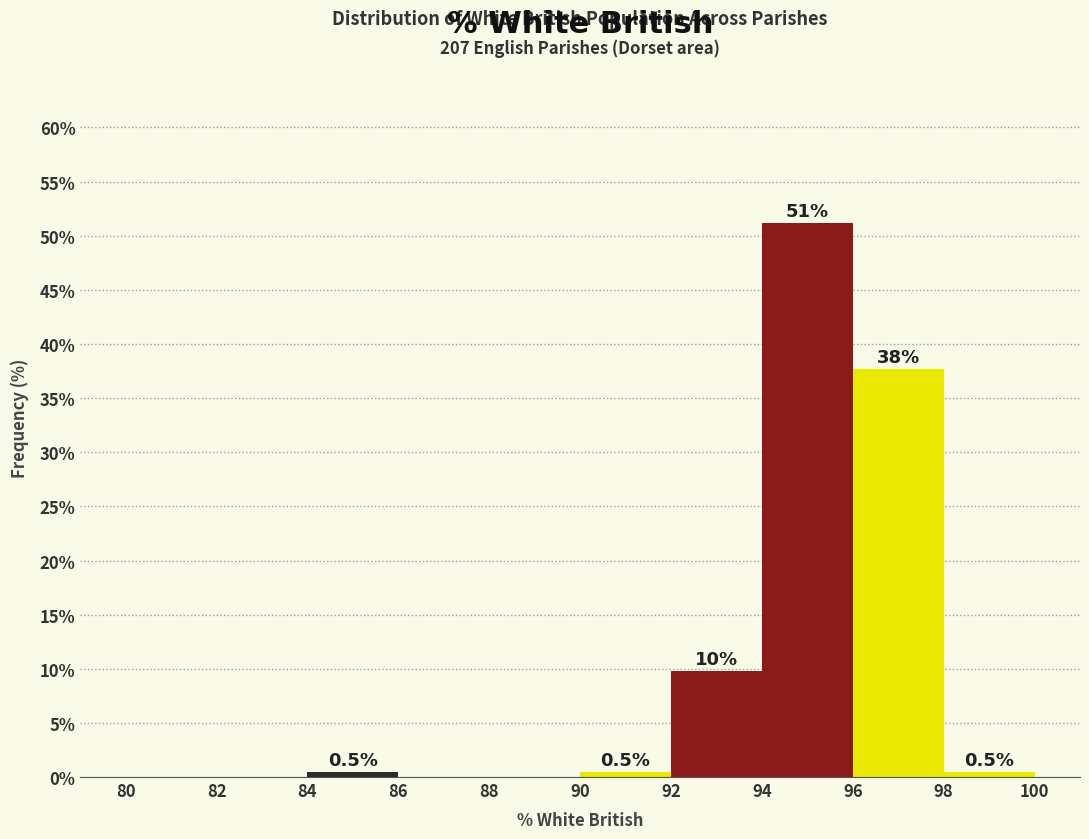

Over which range of the x-axis is the bar tallest?

94 to 96